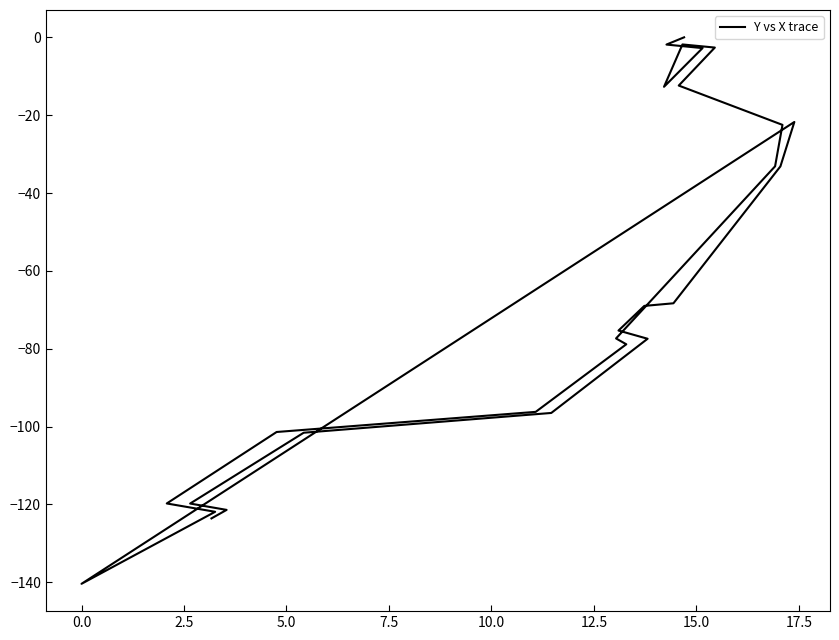

What is the minimum value shown in the chart?

-140.4